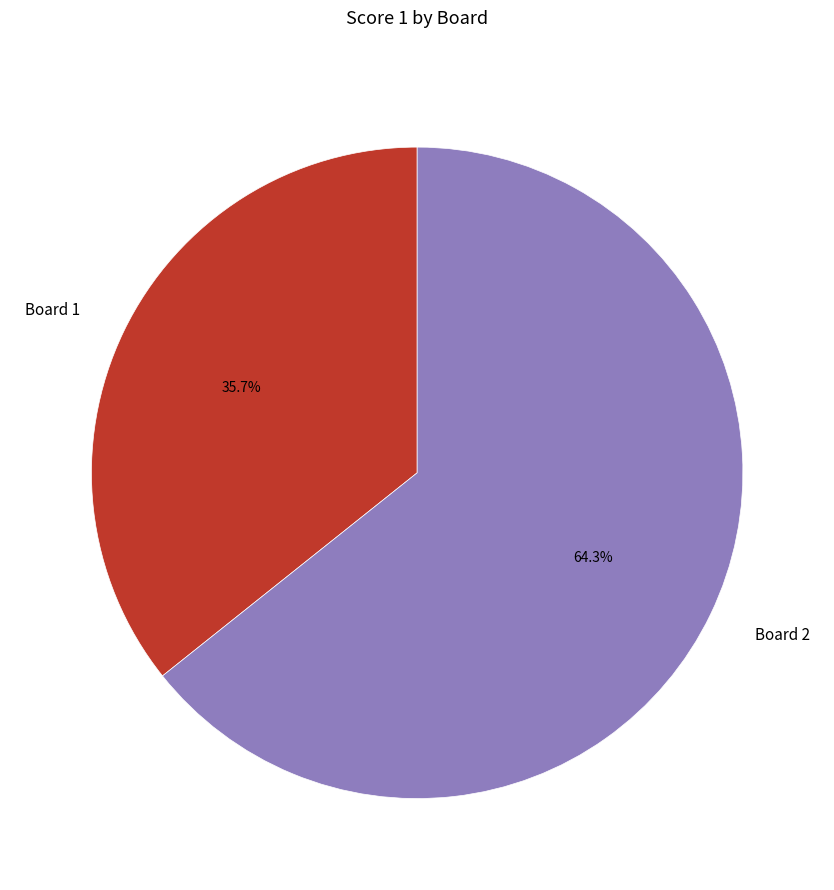

Which category has the biggest portion of the pie?

Board 2